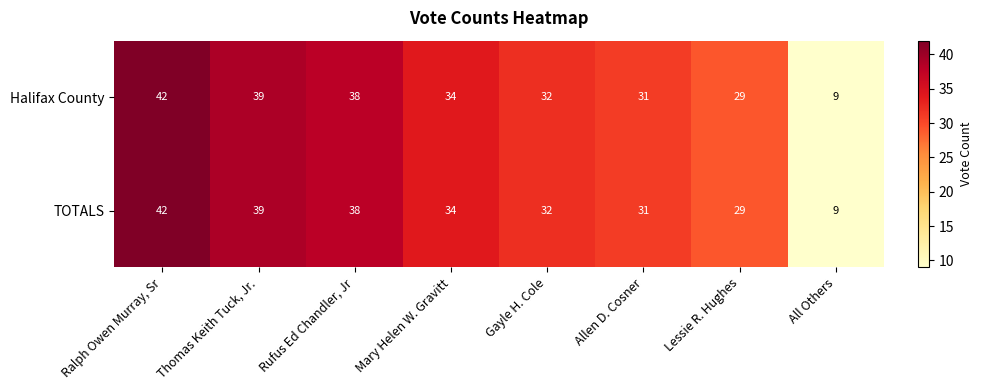

Is it true that Halifax County equals 31 at Allen D. Cosner?

True